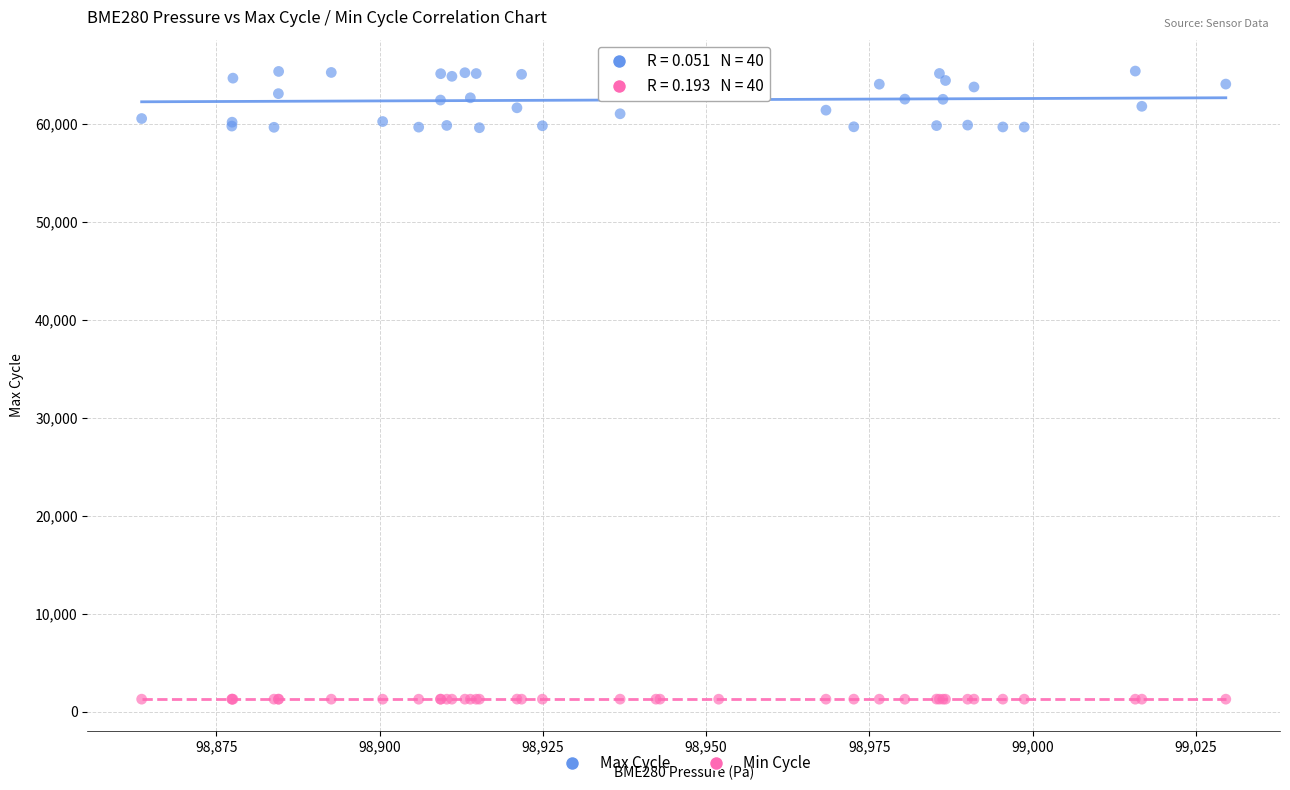

Which series contains the highest Y value?

Max Cycle